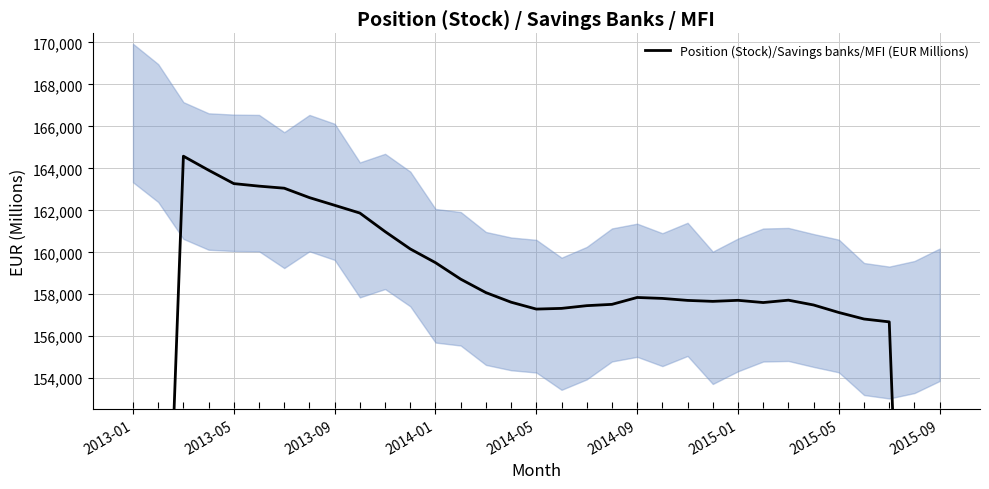

How many lines are shown in the chart?

1